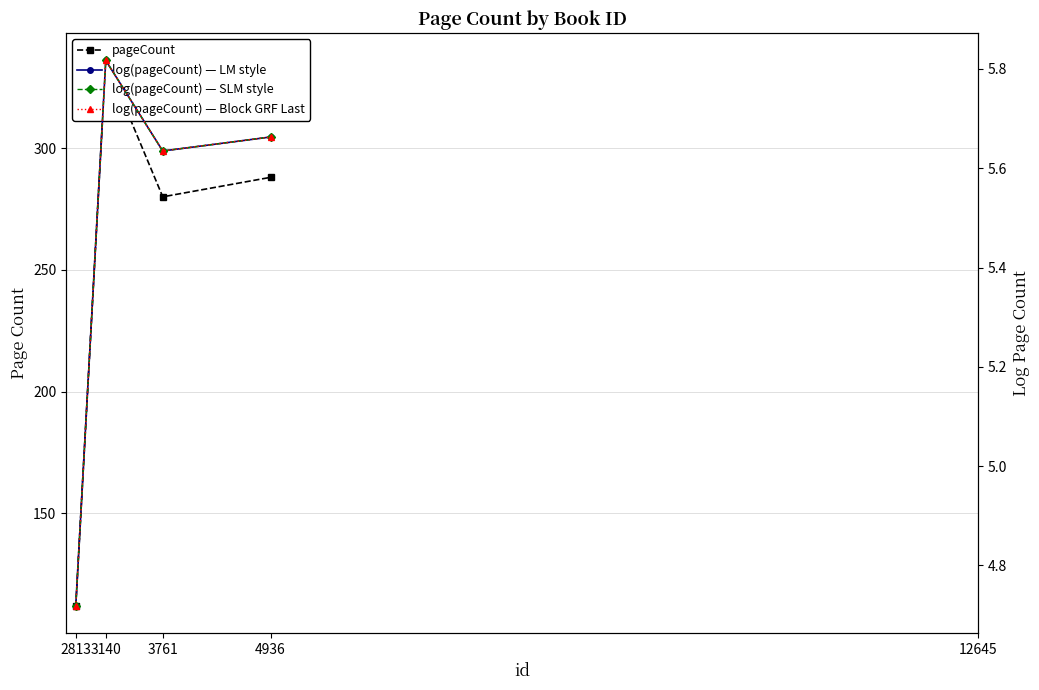

How many data points in log(pageCount) — LM style are less than 5?

1